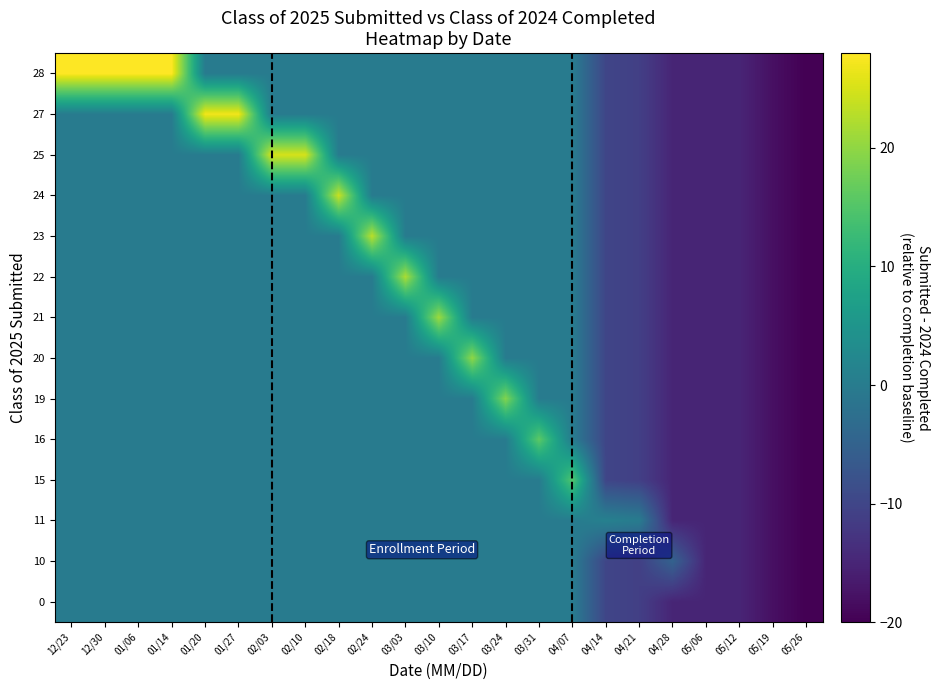

At which category does the chart reach its minimum across all series?

05/26